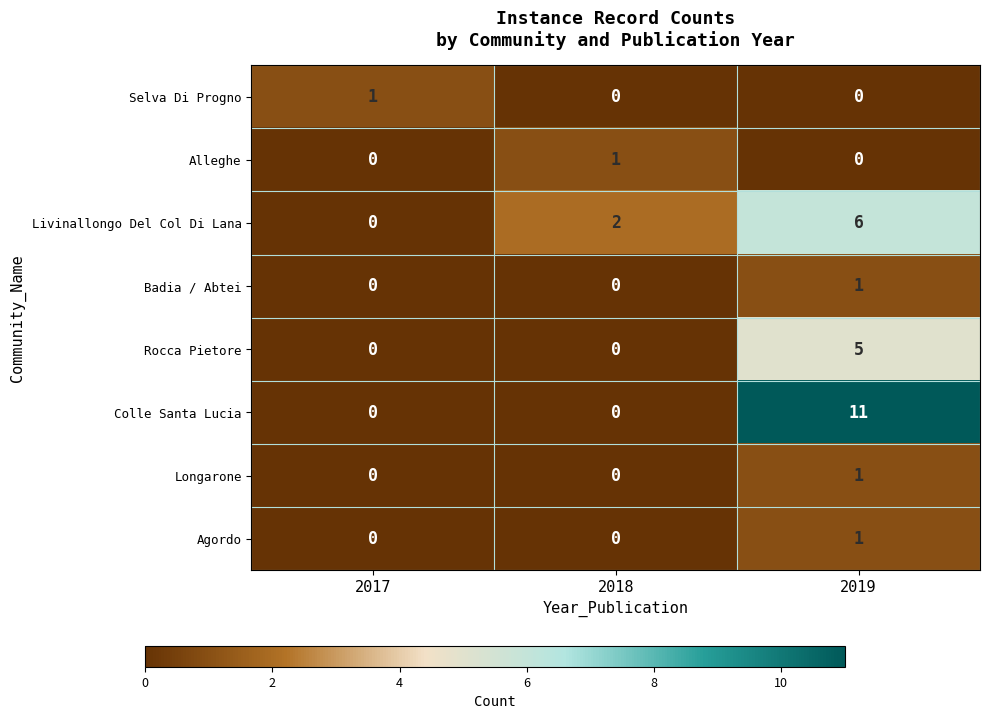

At which category is the sum across all series the highest?

2019